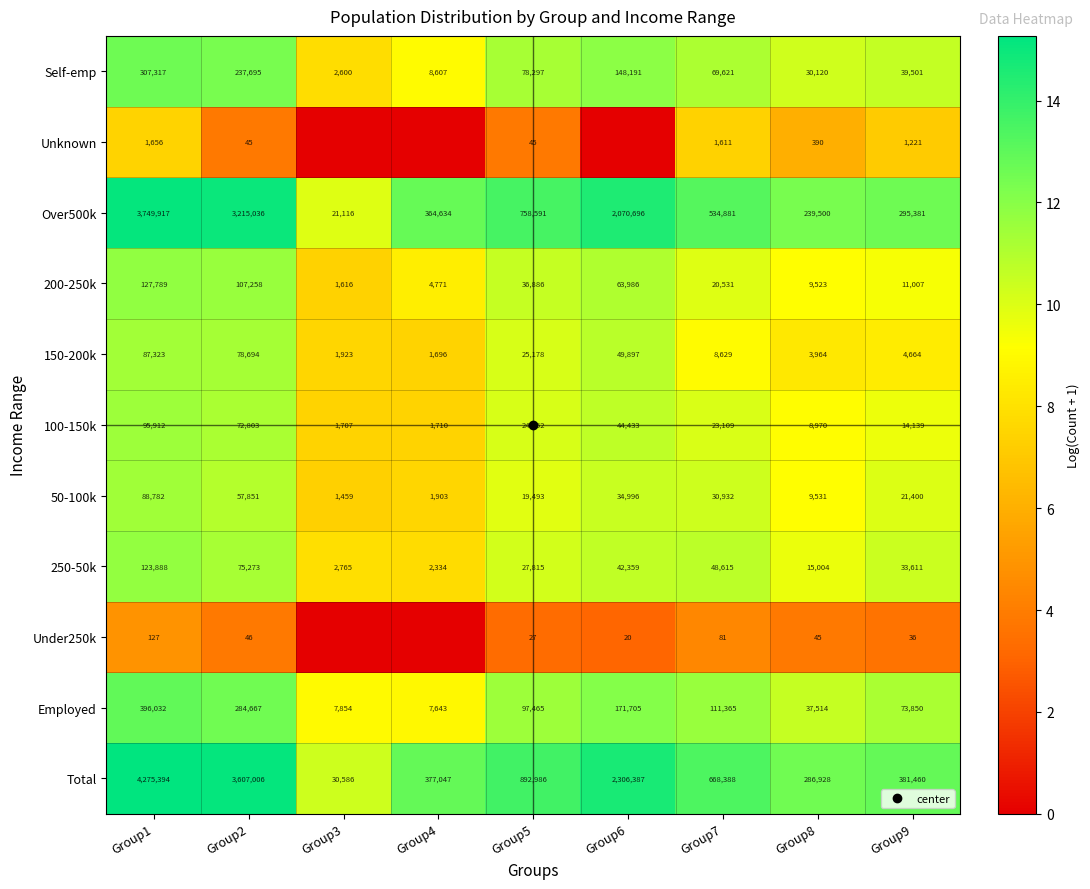

At which category is the sum across all series the highest?

Group1